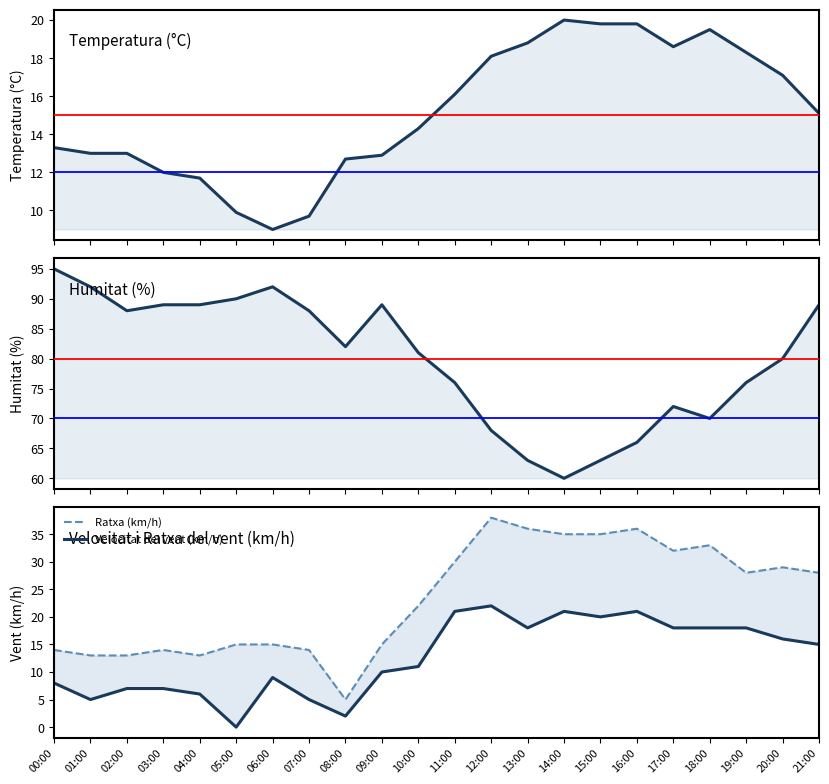

How many lines are shown in the chart?

4